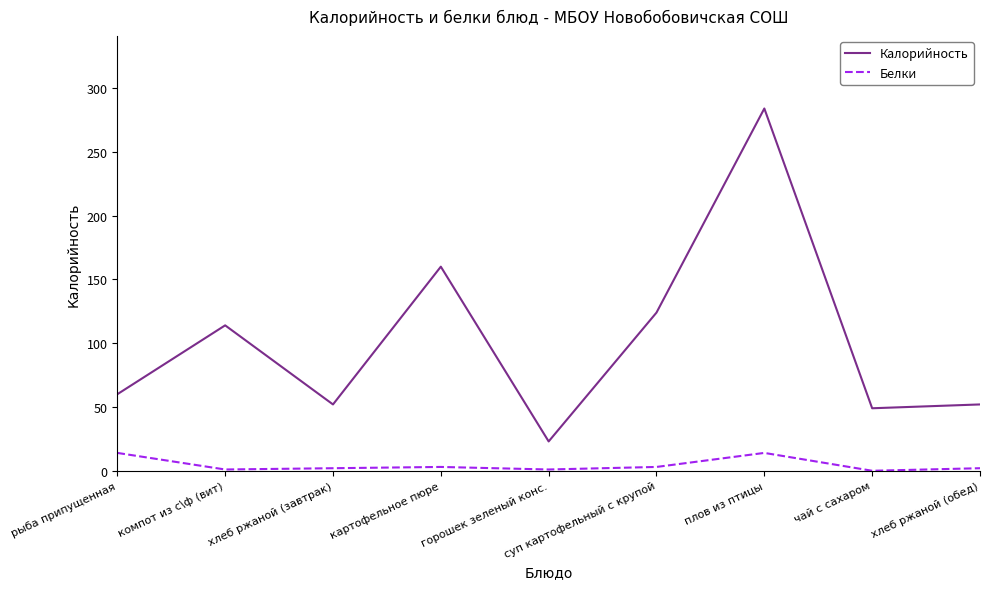

How many interior local peaks does the Калорийность series have?

3